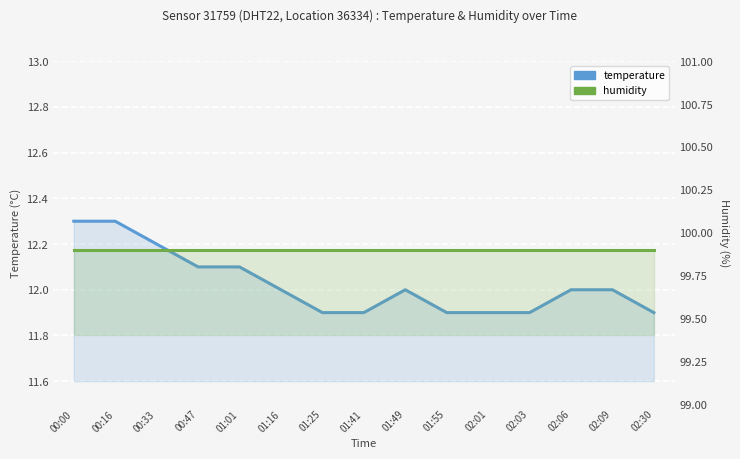

What is the value of the humidity point at the 13th from the left?

99.9